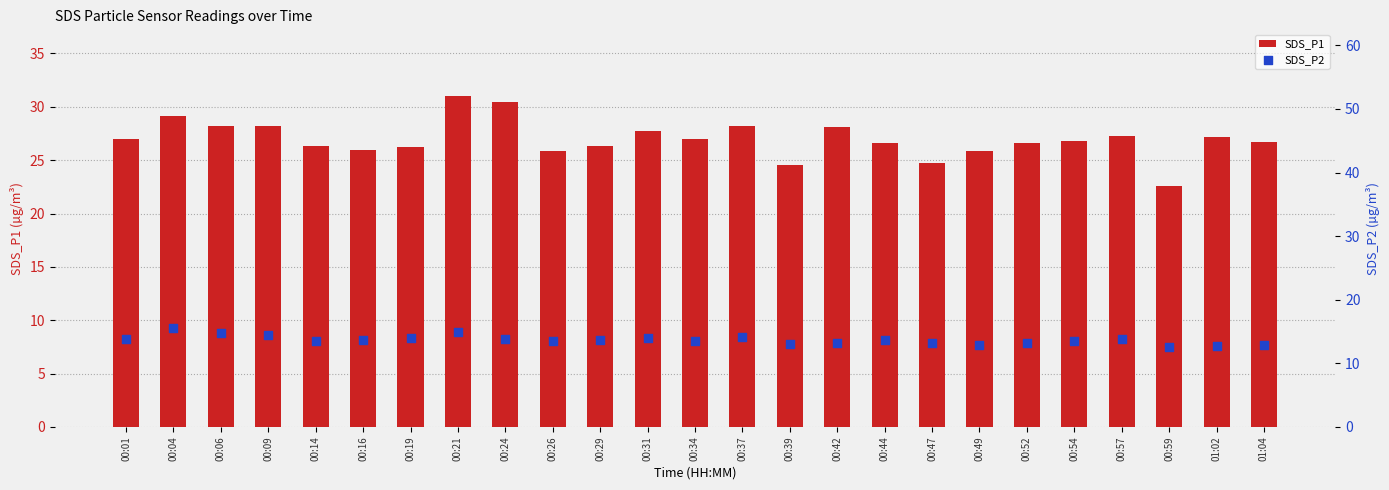

Which series contains the lowest Y value?

SDS_P2